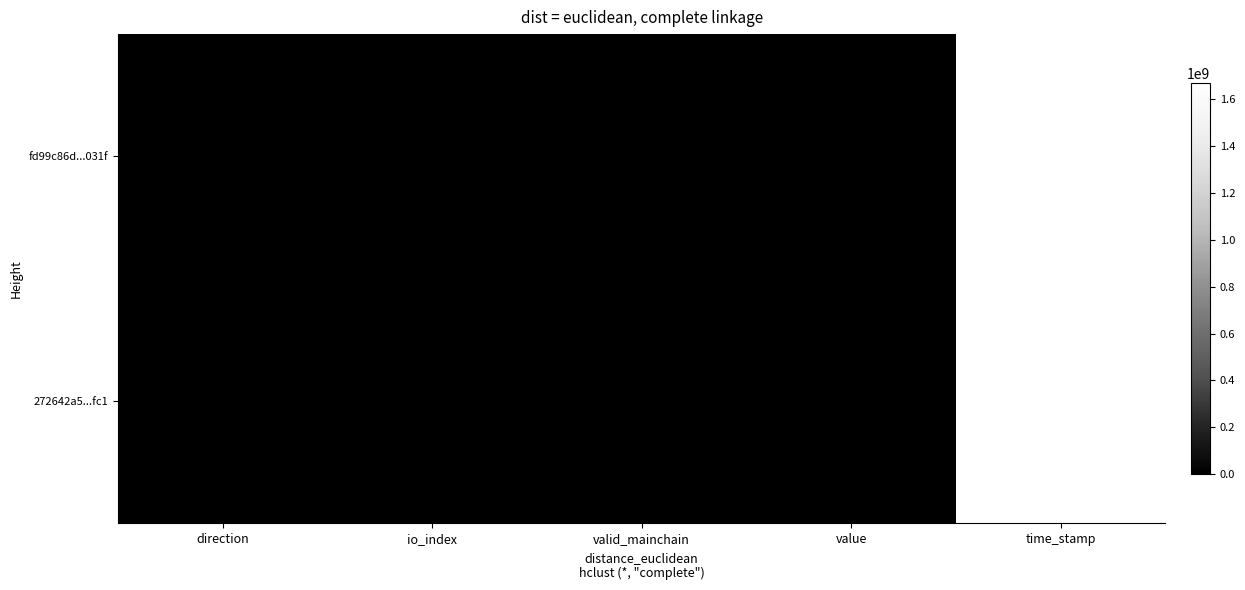

At which category is the sum across all series the highest?

time_stamp